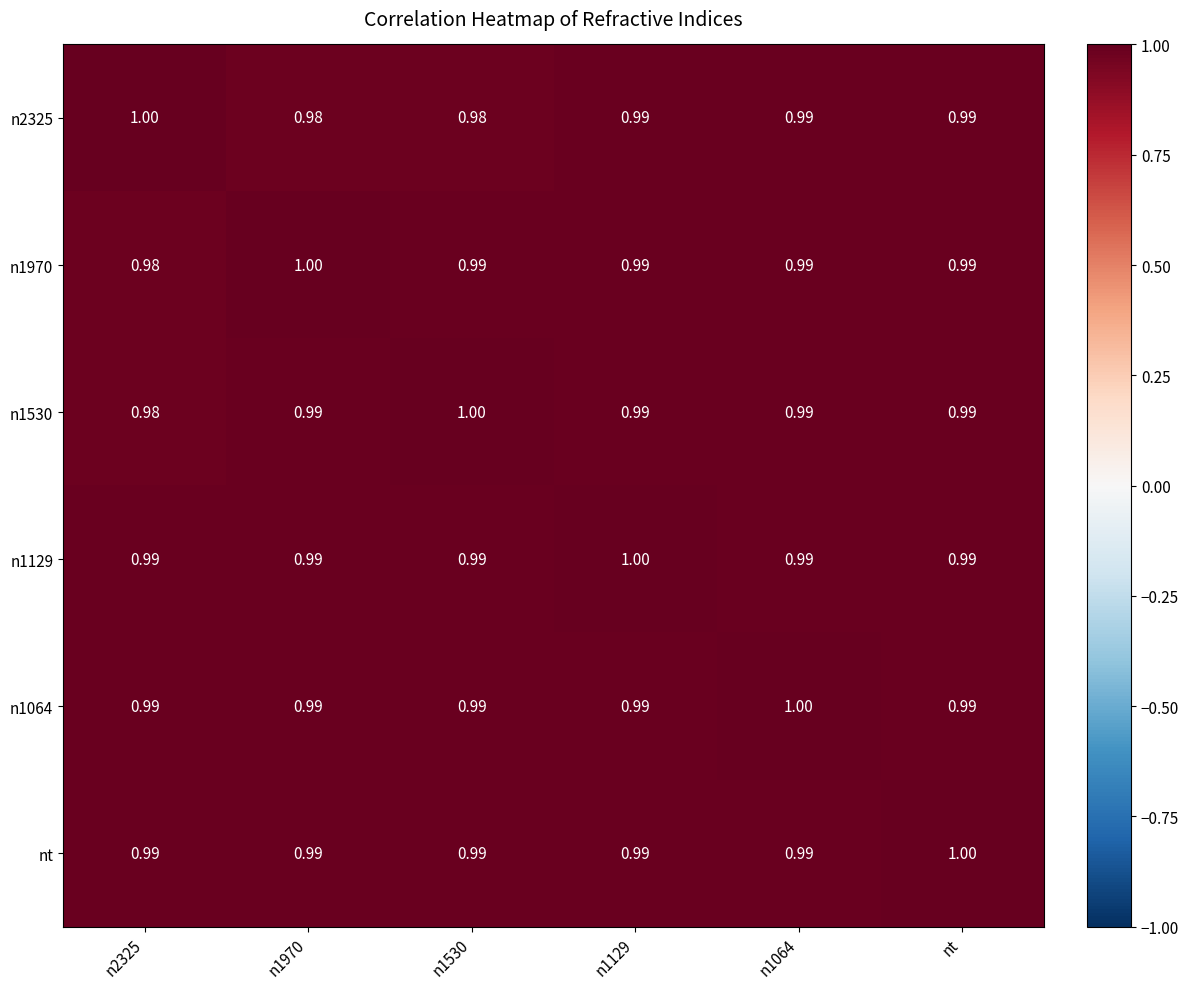

Is the value of n1129 at nt greater than the value of n1064 at n1064?

No